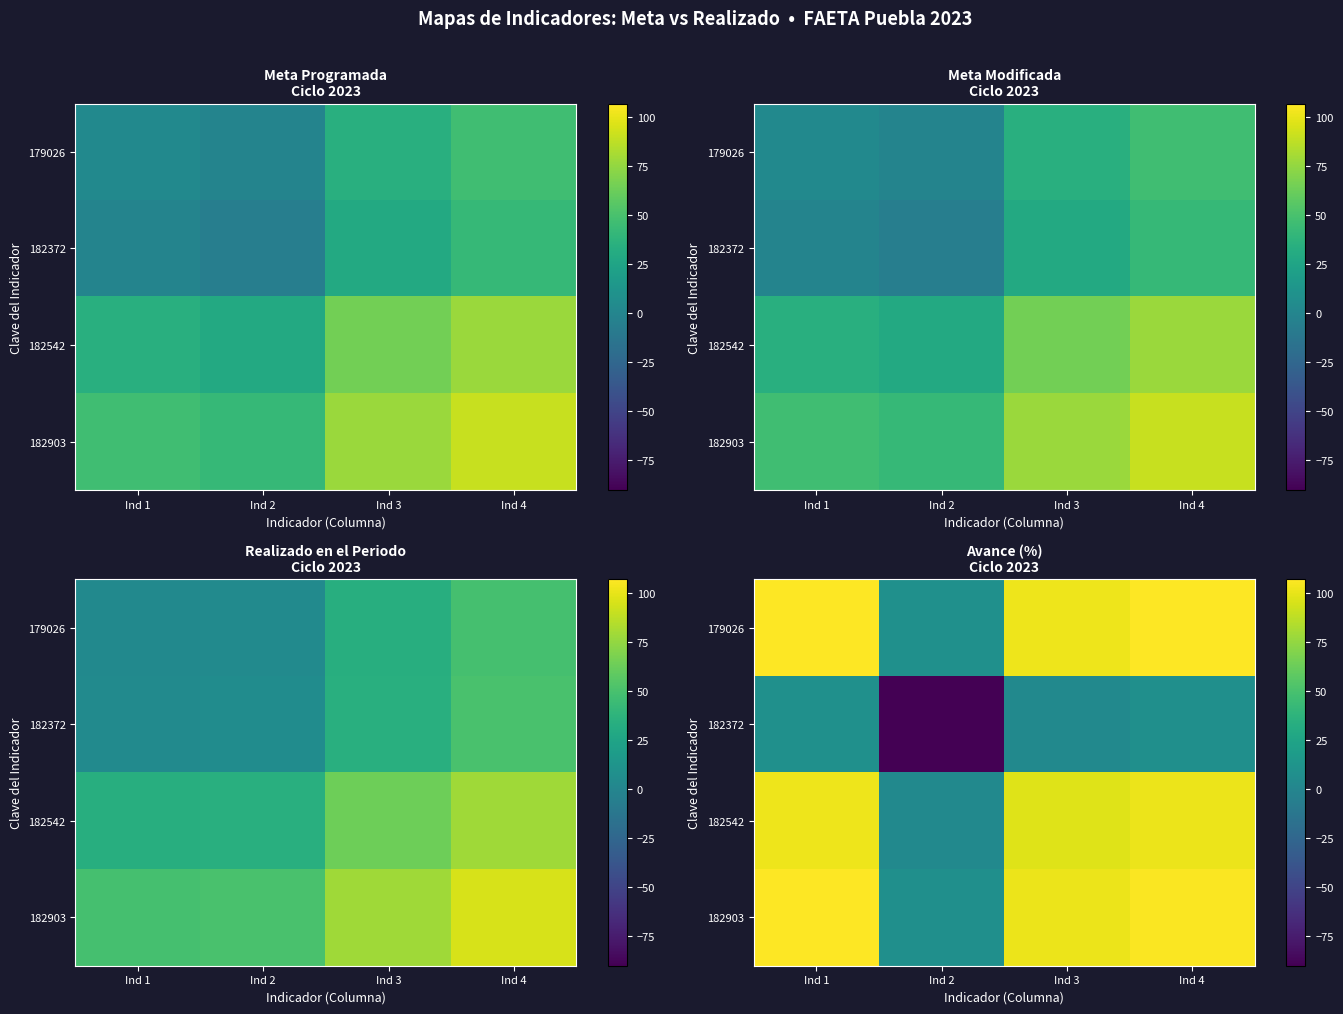

Which series has the largest range (max minus min)?

179026